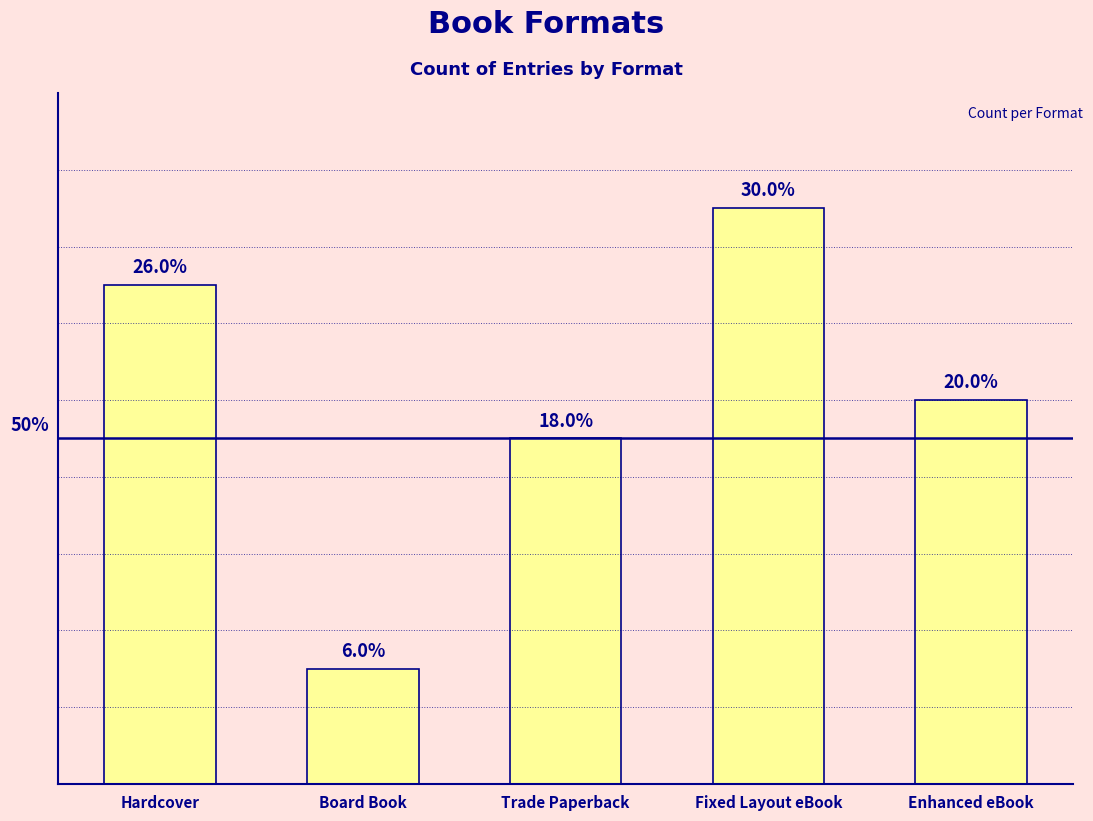

The value at Board Book is 2. True or false?

False